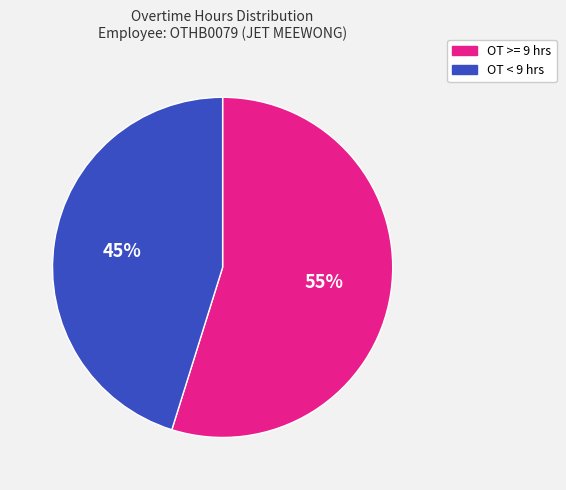

Does any single category account for the majority?

Yes